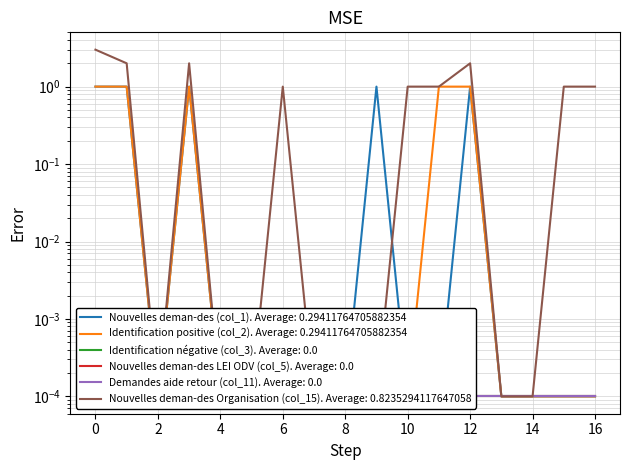

True or false: Identification positive (col_2) and Nouvelles deman-des Organisation (col_15) cross at least once.

False